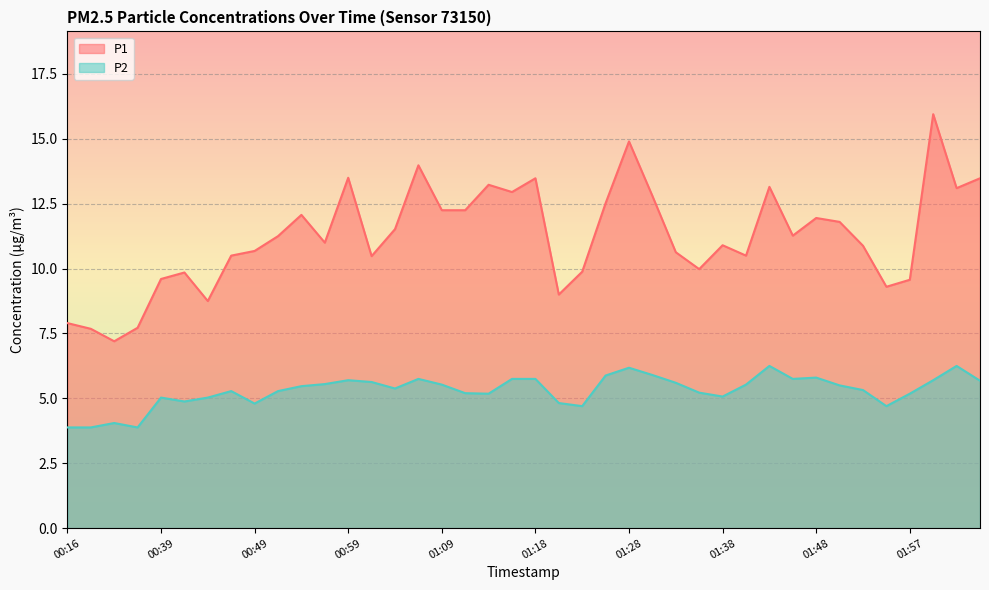

List the series in order of their peak value, lowest first.

P2, P1